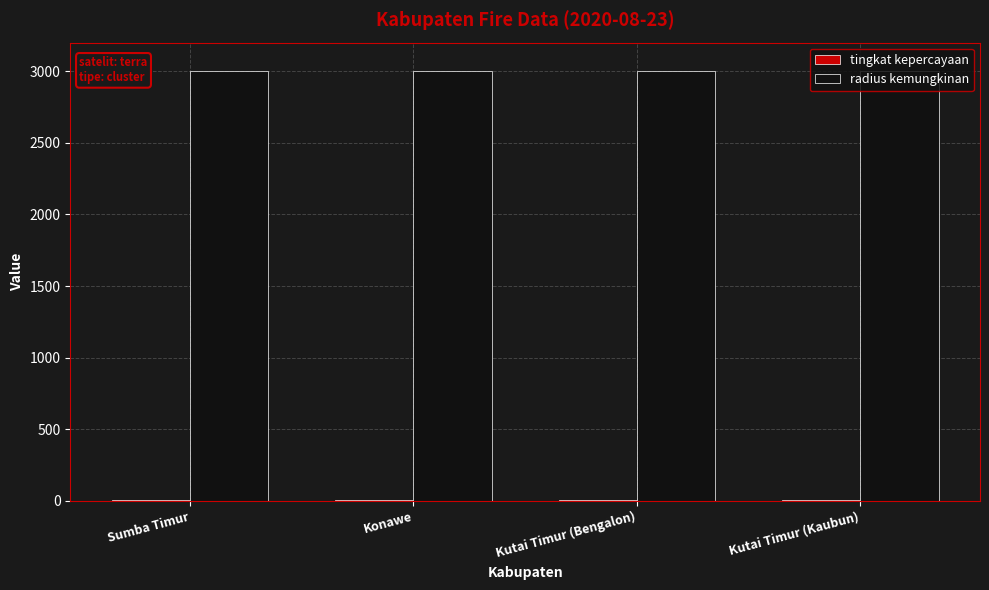

What is the maximum value shown in the chart?

3000